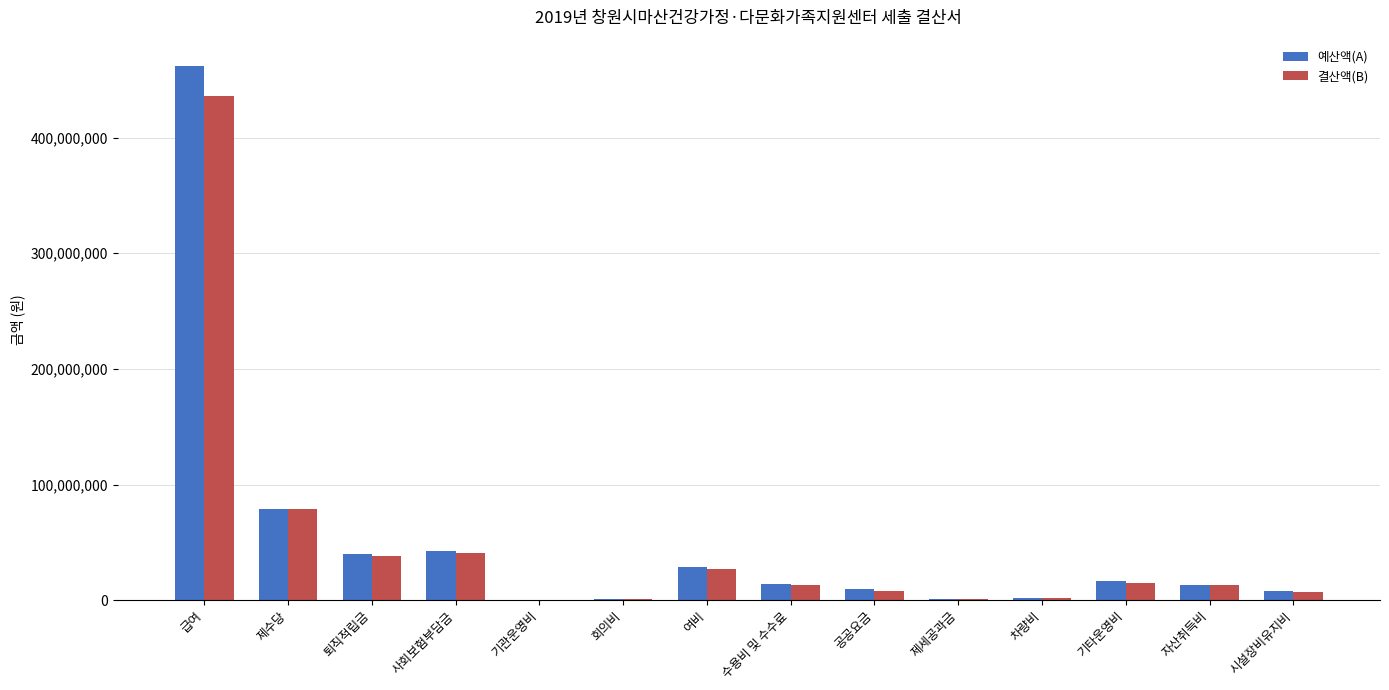

What is the total value across all series at 사회보험부담금?

83341200